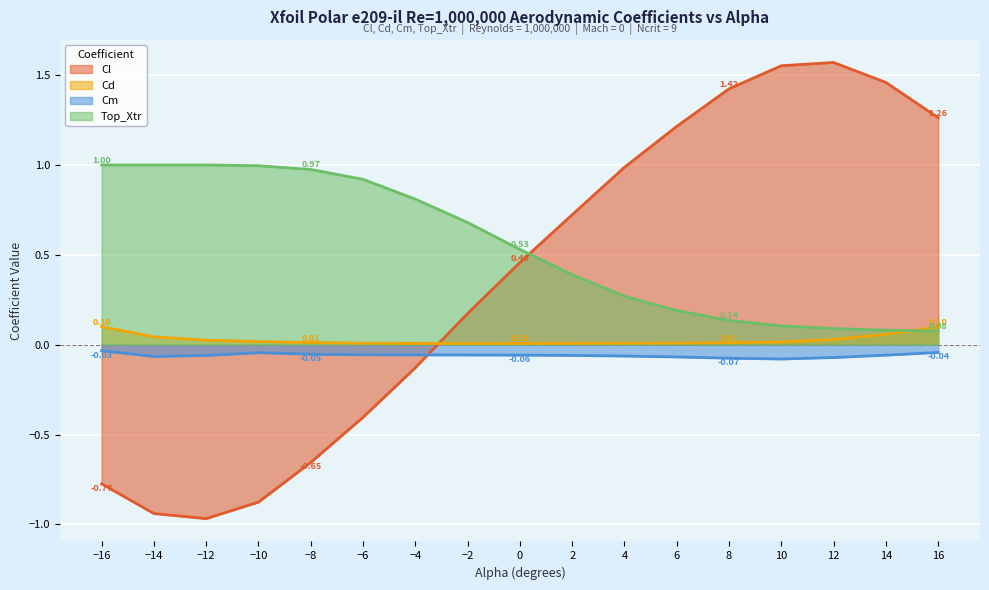

True or false: Cl has a value of 0.4 at 4.

False